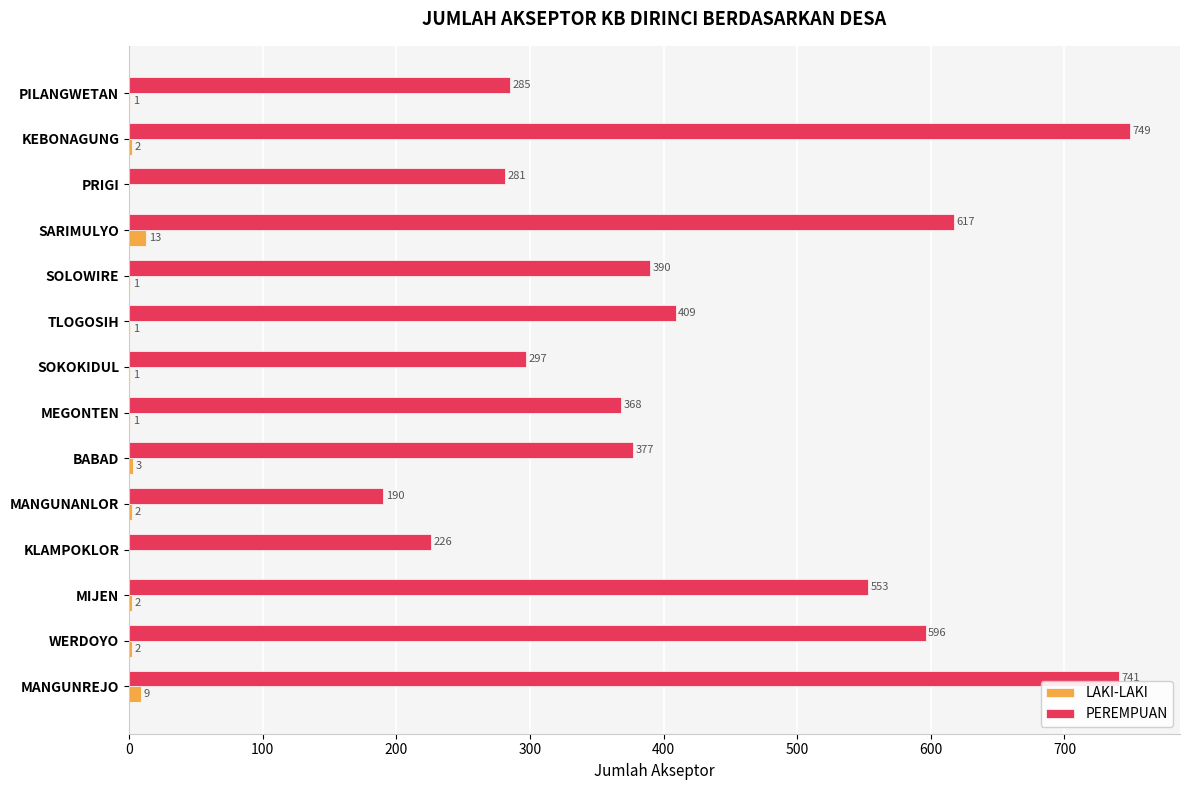

What is the total value across all series at KLAMPOKLOR?

226